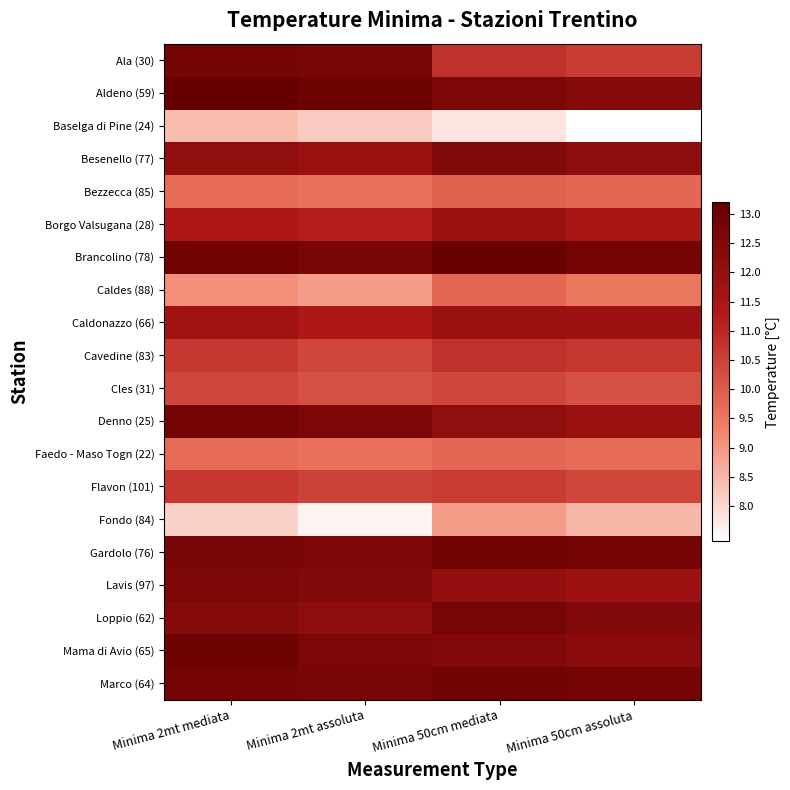

What is the smallest value displayed?

7.4